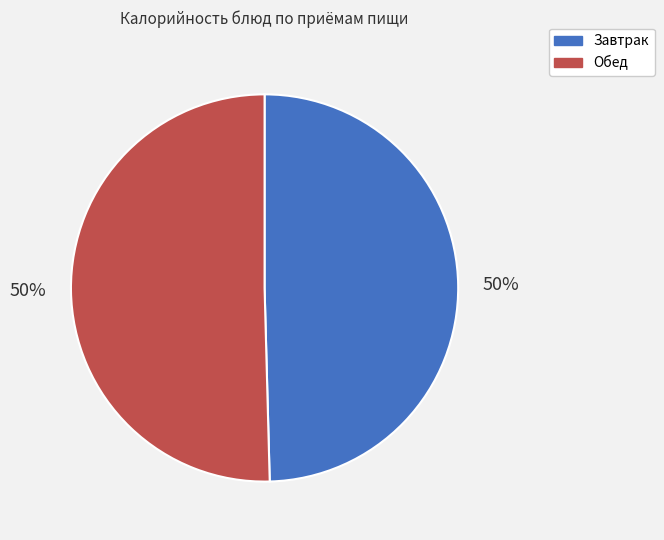

Do Обед and Завтрак together represent more than half of the pie?

Yes